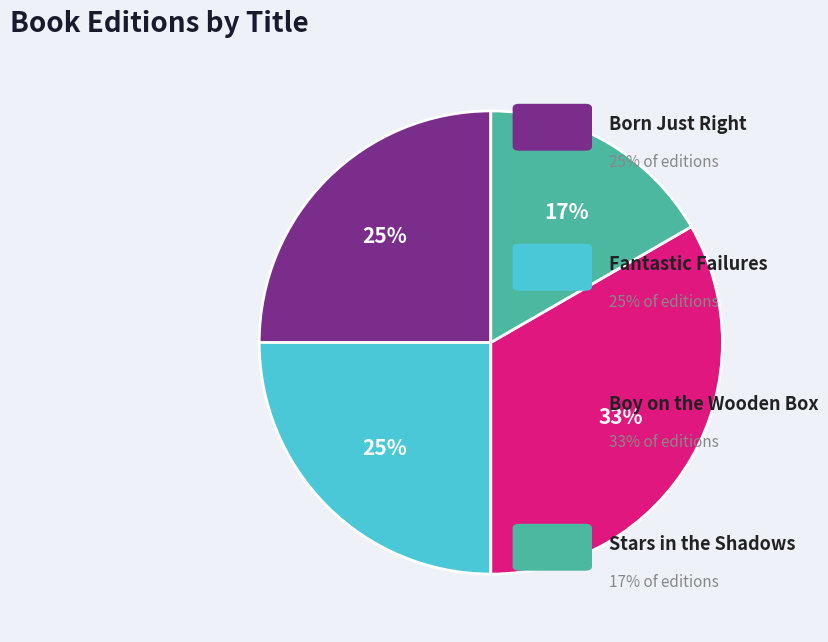

Is there any slice that represents more than half of the pie?

No